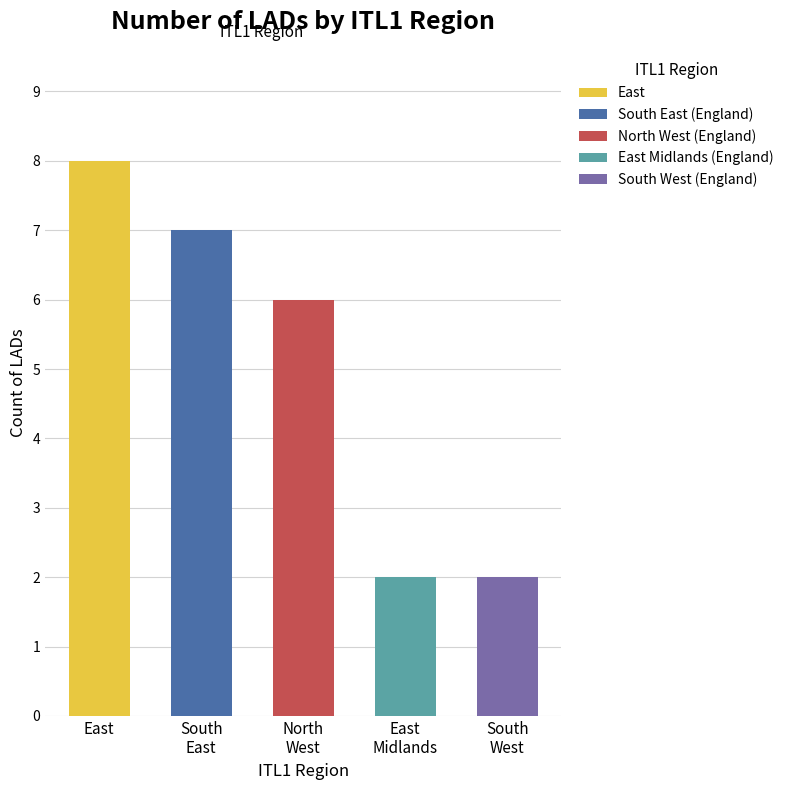

Approximately how many times larger is the value at East Midlands (England) compared to North West (England)?

0.3